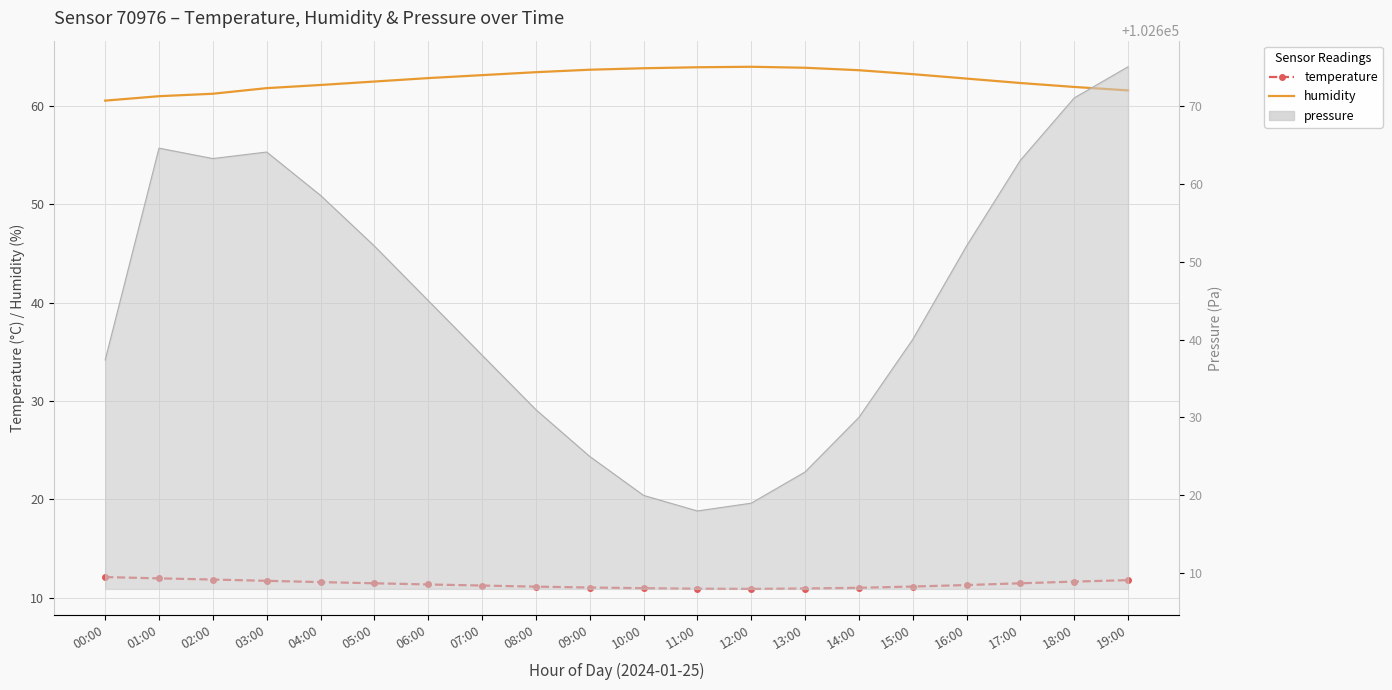

Between 00:00 and 09:00, which is larger?

00:00